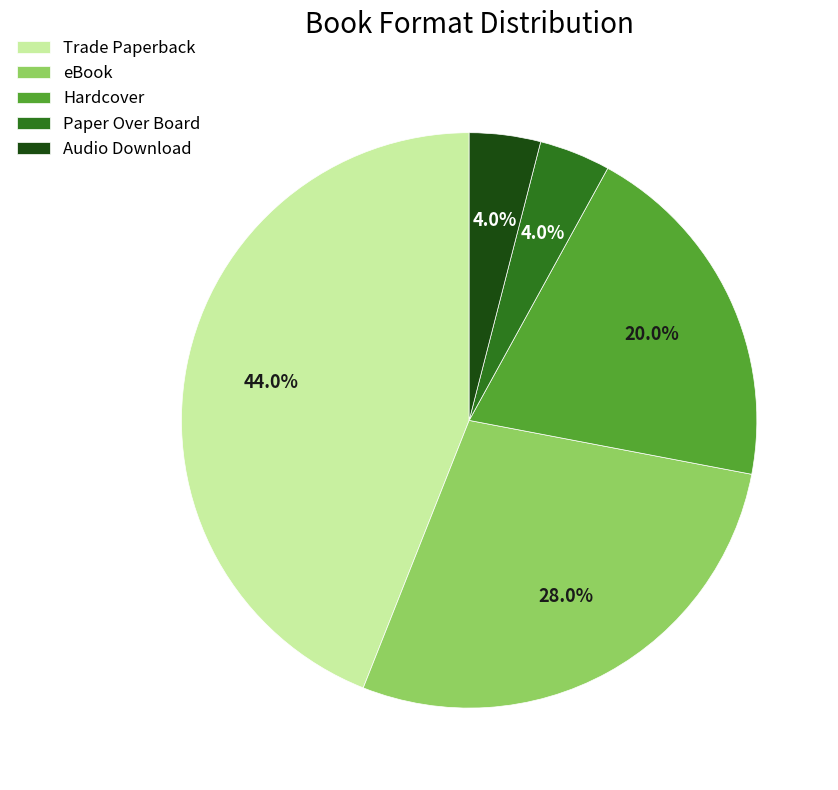

What is the ratio of the value at eBook to the value at Paper Over Board?

7.0